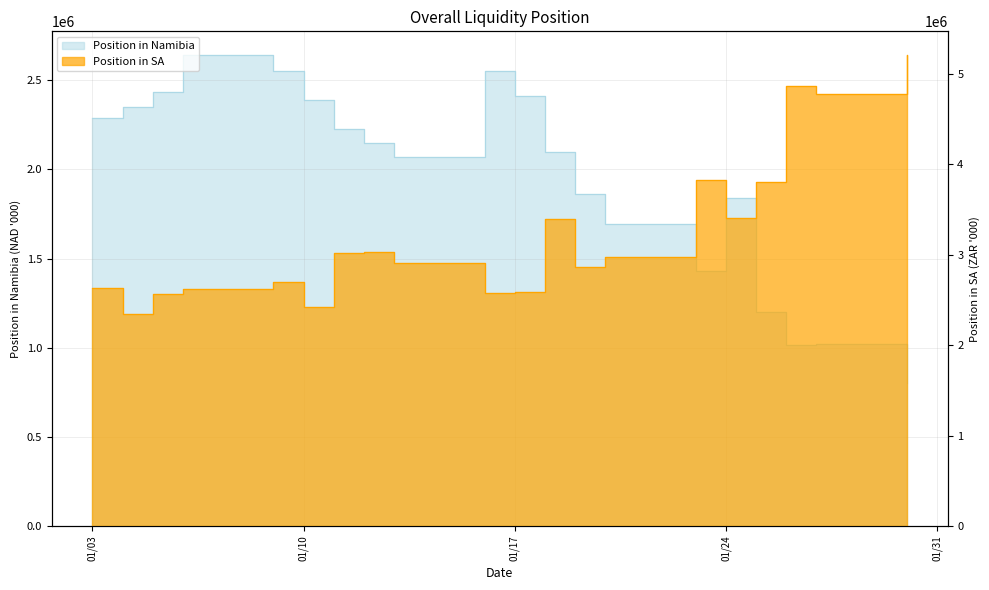

Which has a higher value, 2023-01-16 or 2023-01-10?

2023-01-16